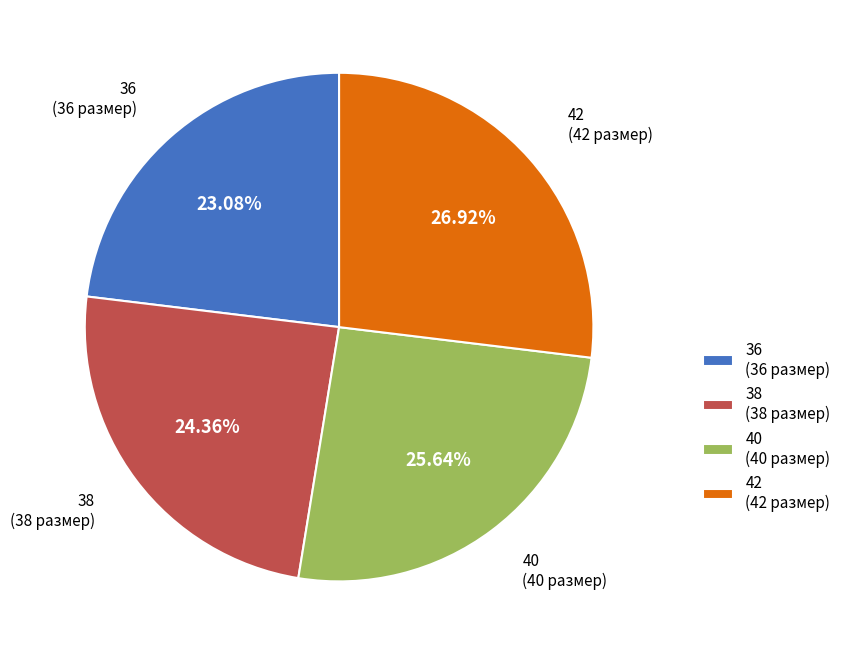

True or false: 40 accounts for 37% of the total.

False